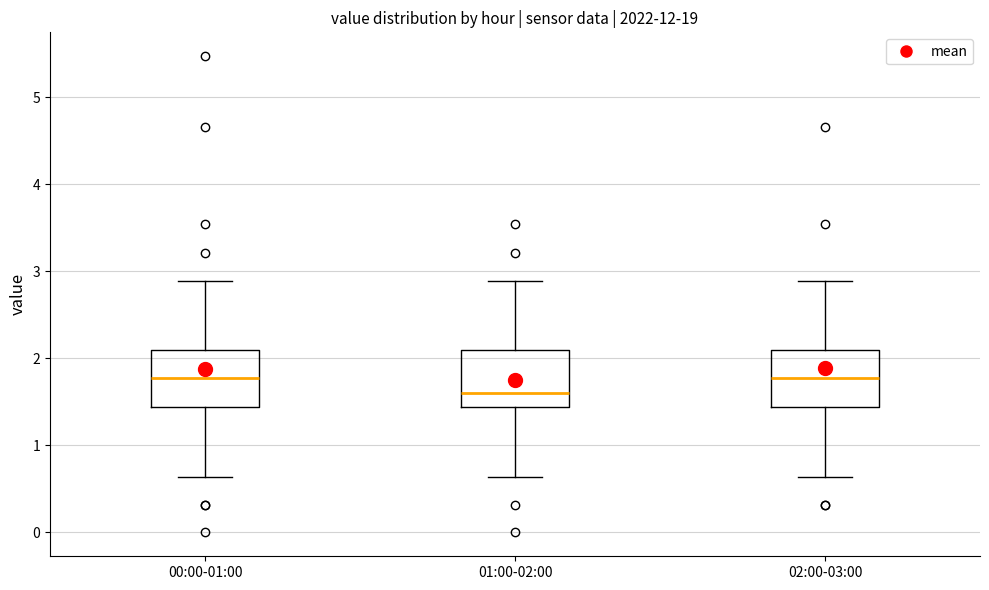

Reading left to right, transcribe this box plot: for each box, give where its median line is, the range the box spans, and where its two whiskers end, as read against the y-axis. The values are not printed on the chart, so give them approximately, as read against the axis.

00:00-01:00: median 1.8, box 1.4 to 2.1, whiskers 0.6 to 2.9
01:00-02:00: median 1.6, box 1.4 to 2.1, whiskers 0.6 to 2.9
02:00-03:00: median 1.8, box 1.4 to 2.1, whiskers 0.6 to 2.9